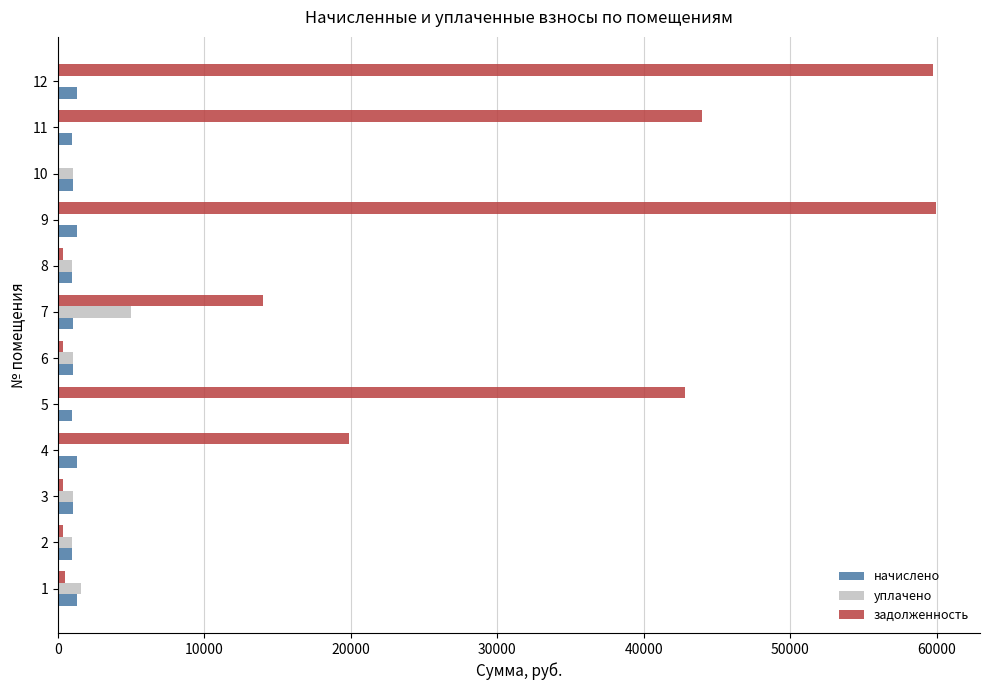

The value of задолженность at 12 is 41797.5. True or false?

False